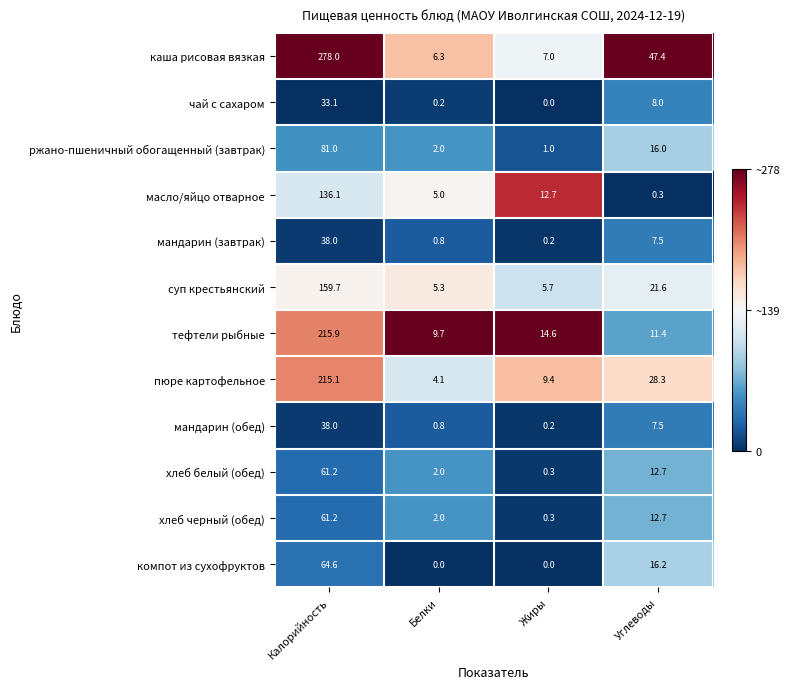

Between Калорийность and Жиры, which series saw the biggest shift?

каша рисовая вязкая